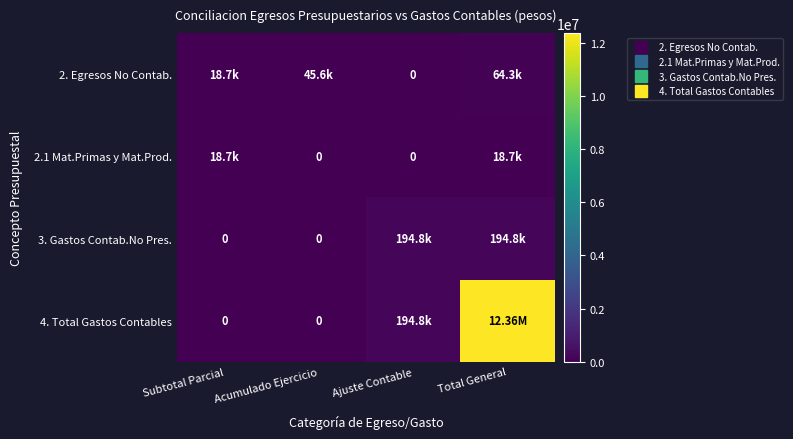

At how many categories does at least one series exceed 9360739?

1